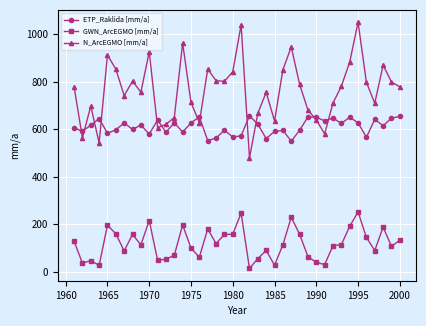

True or false: ETP_Raklida [mm/a] and GWN_ArcEGMO [mm/a] intersect in this chart.

False